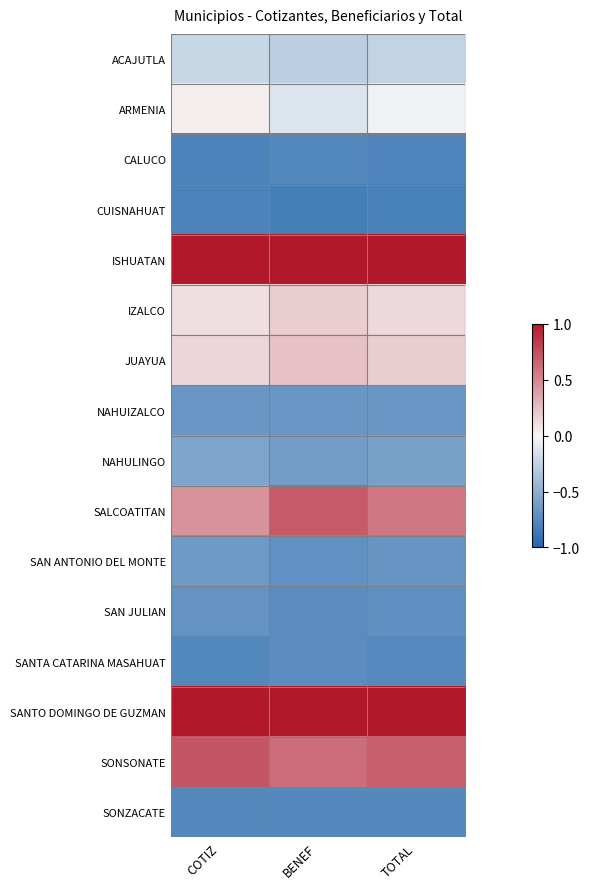

Reading left to right, list all the values displayed in this chart.

ACAJUTLA: COTIZ=-0.2	BENEF=-0.3	TOTAL=-0.2
ARMENIA: COTIZ=0.0	BENEF=-0.1	TOTAL=-0.0
CALUCO: COTIZ=-0.8	BENEF=-0.8	TOTAL=-0.8
CUISNAHUAT: COTIZ=-0.8	BENEF=-0.8	TOTAL=-0.8
ISHUATAN: COTIZ=1.0	BENEF=1.0	TOTAL=1.0
IZALCO: COTIZ=0.1	BENEF=0.2	TOTAL=0.1
JUAYUA: COTIZ=0.1	BENEF=0.2	TOTAL=0.2
NAHUIZALCO: COTIZ=-0.7	BENEF=-0.7	TOTAL=-0.7
NAHULINGO: COTIZ=-0.6	BENEF=-0.6	TOTAL=-0.6
SALCOATITAN: COTIZ=0.5	BENEF=0.7	TOTAL=0.6
SAN ANTONIO DEL MONTE: COTIZ=-0.6	BENEF=-0.7	TOTAL=-0.7
SAN JULIAN: COTIZ=-0.7	BENEF=-0.7	TOTAL=-0.7
SANTA CATARINA MASAHUAT: COTIZ=-0.8	BENEF=-0.7	TOTAL=-0.7
SANTO DOMINGO DE GUZMAN: COTIZ=1.0	BENEF=1.0	TOTAL=1.0
SONSONATE: COTIZ=0.7	BENEF=0.6	TOTAL=0.7
SONZACATE: COTIZ=-0.8	BENEF=-0.8	TOTAL=-0.8